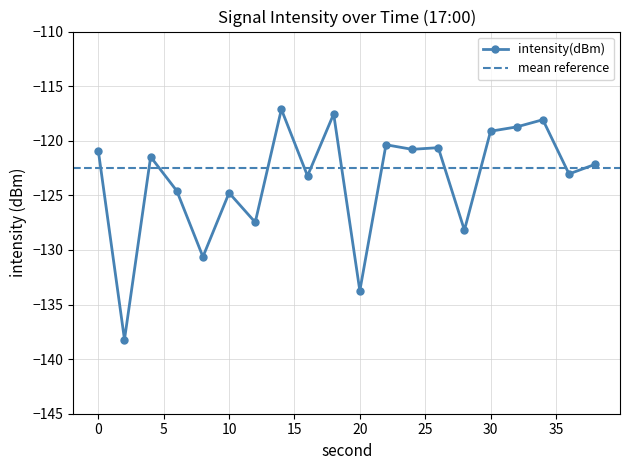

Where is the data nearest to the value -127?

12